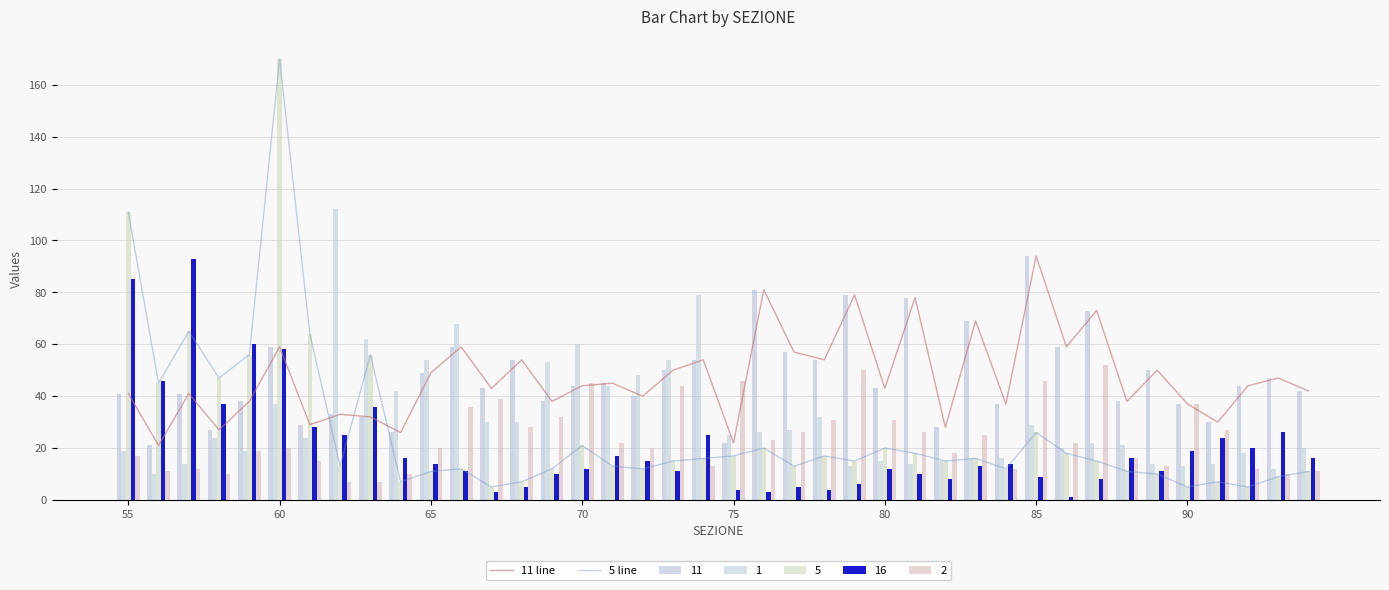

The value of 5 line at 90 is 5. True or false?

True